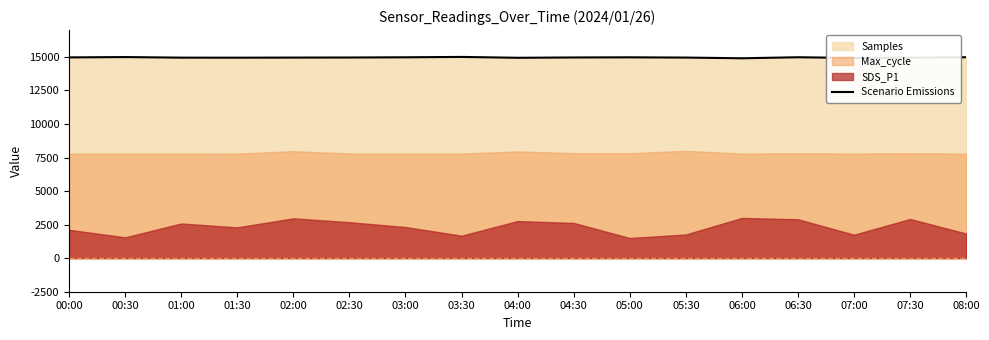

What is the average value?

14956.2